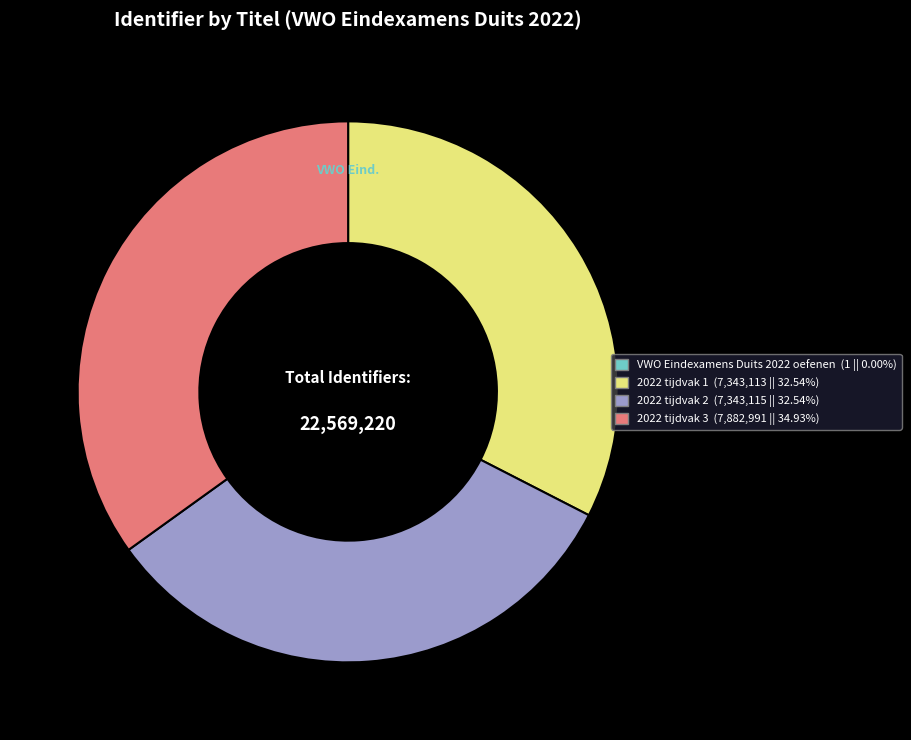

What is the ratio of the value at 2022 tijdvak 3 to the value at 2022 tijdvak 2?

1.1